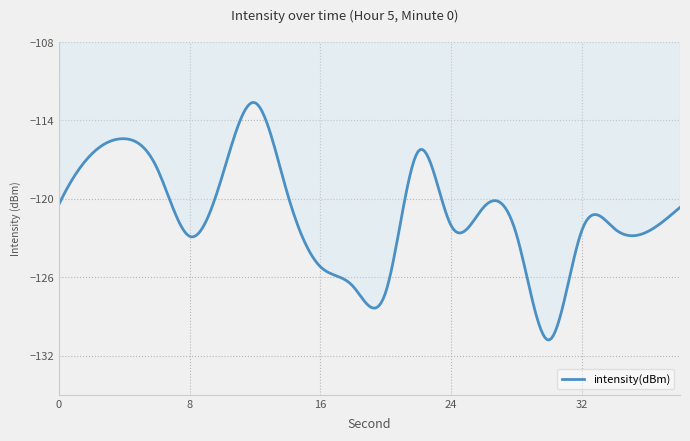

What is the difference between the maximum and minimum values?

18.2